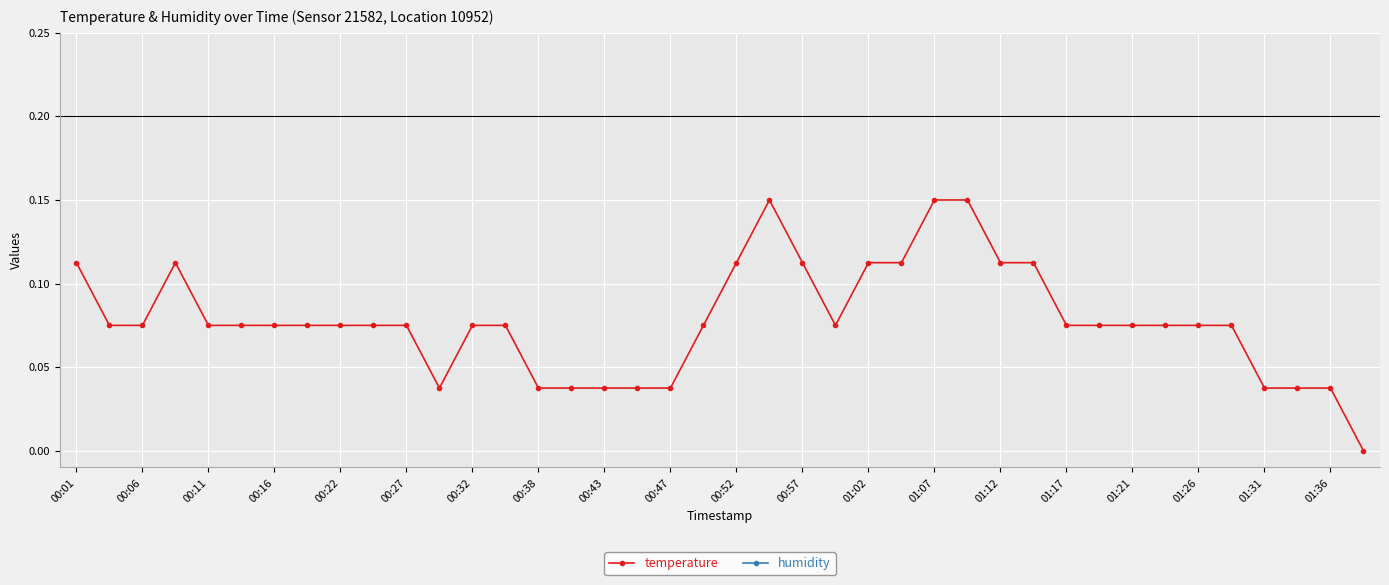

Count the number of data series in this chart.

1